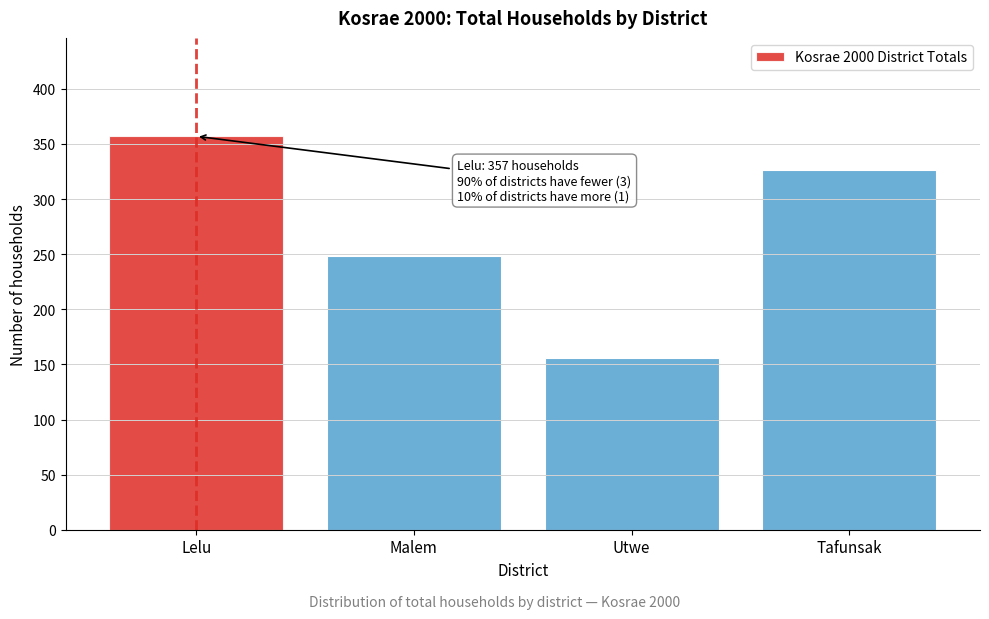

Reading left to right, what are all the values shown in this chart?

357	248	156	326